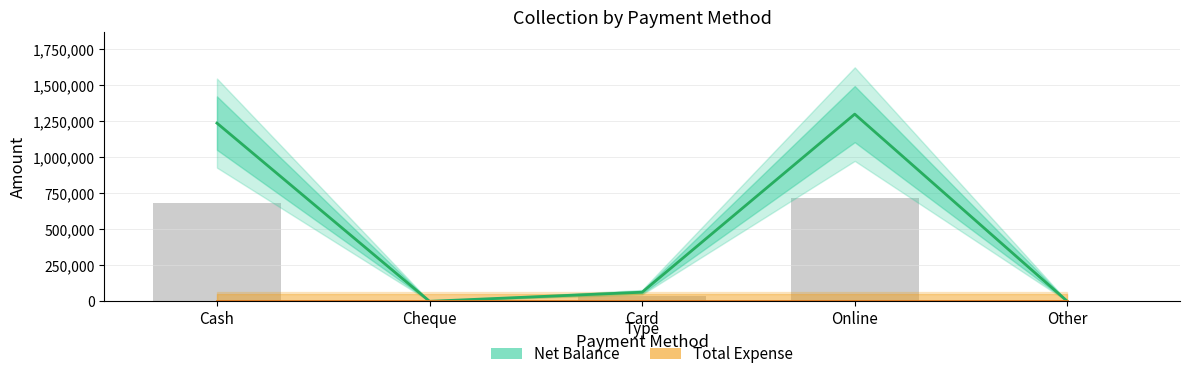

Rank the series by their maximum value, from highest to lowest.

Net Balance, Total Expense